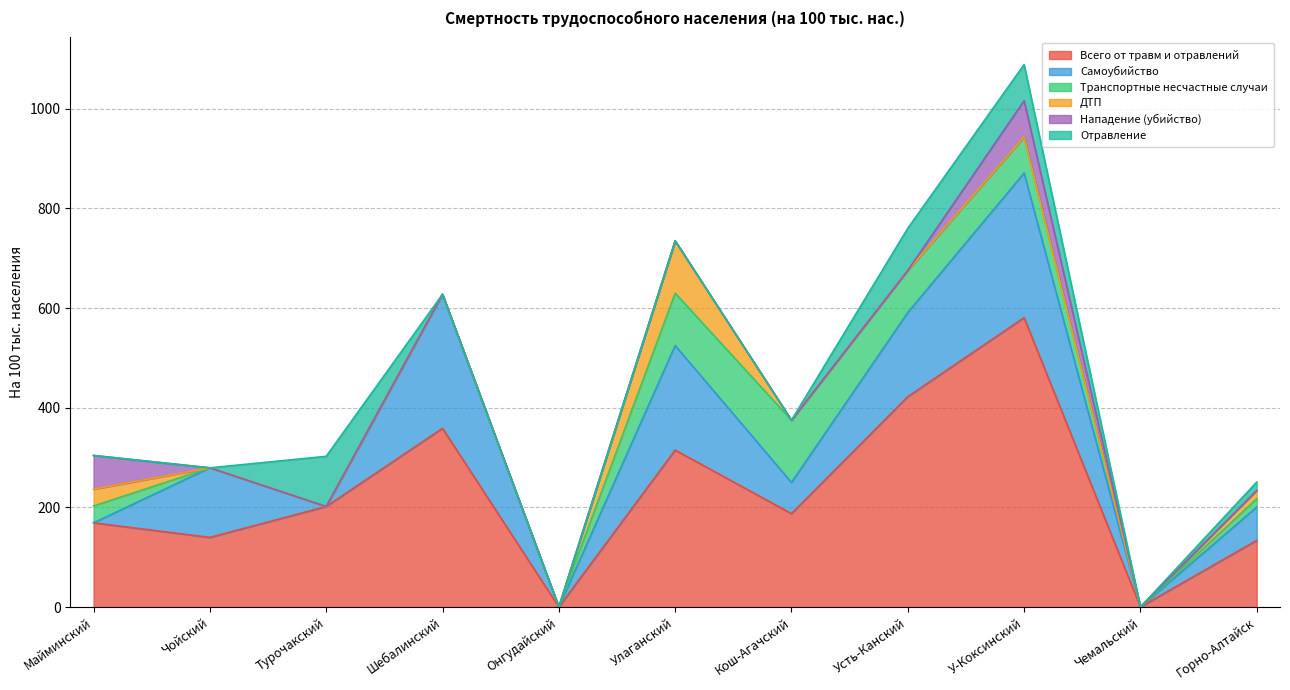

Rank the categories by Отравление value from highest to lowest.

Турочакский, Усть-Канский, У-Коксинский, Горно-Алтайск, Майминский, Чойский, Шебалинский, Онгудайский, Улаганский, Кош-Агачский, Чемальский